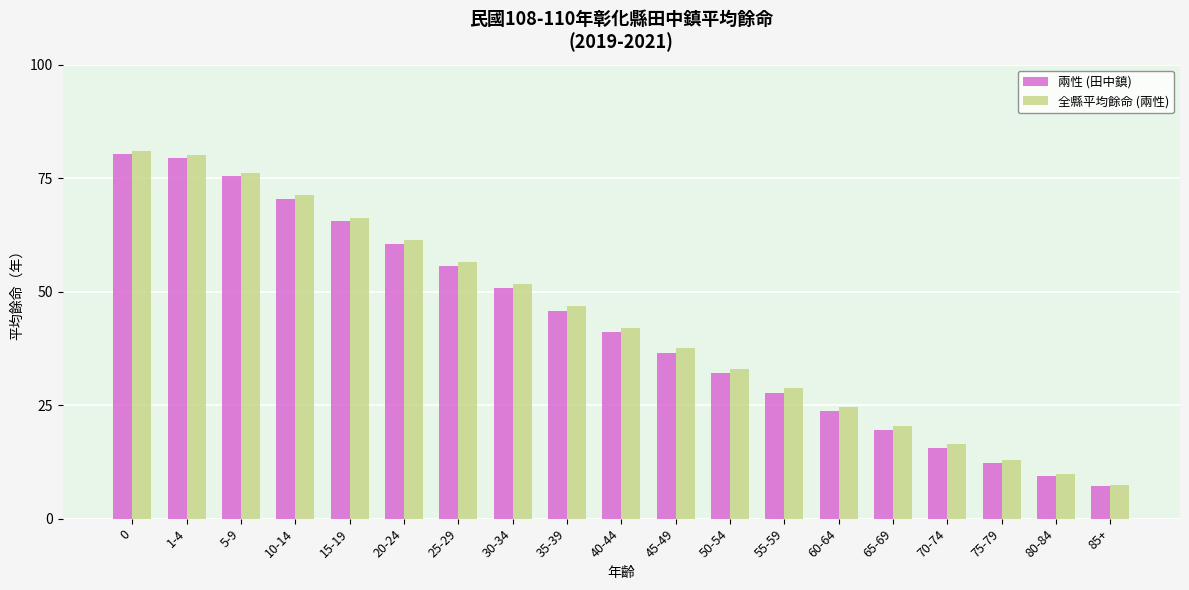

At which label is 全縣平均餘命 (兩性) closest to 44?

40-44